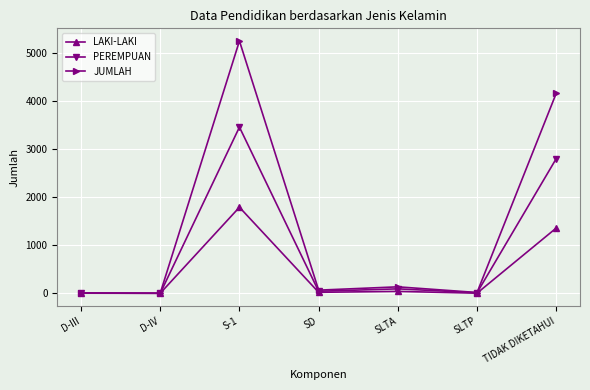

What is the label of the 7th point from the left?

TIDAK DIKETAHUI